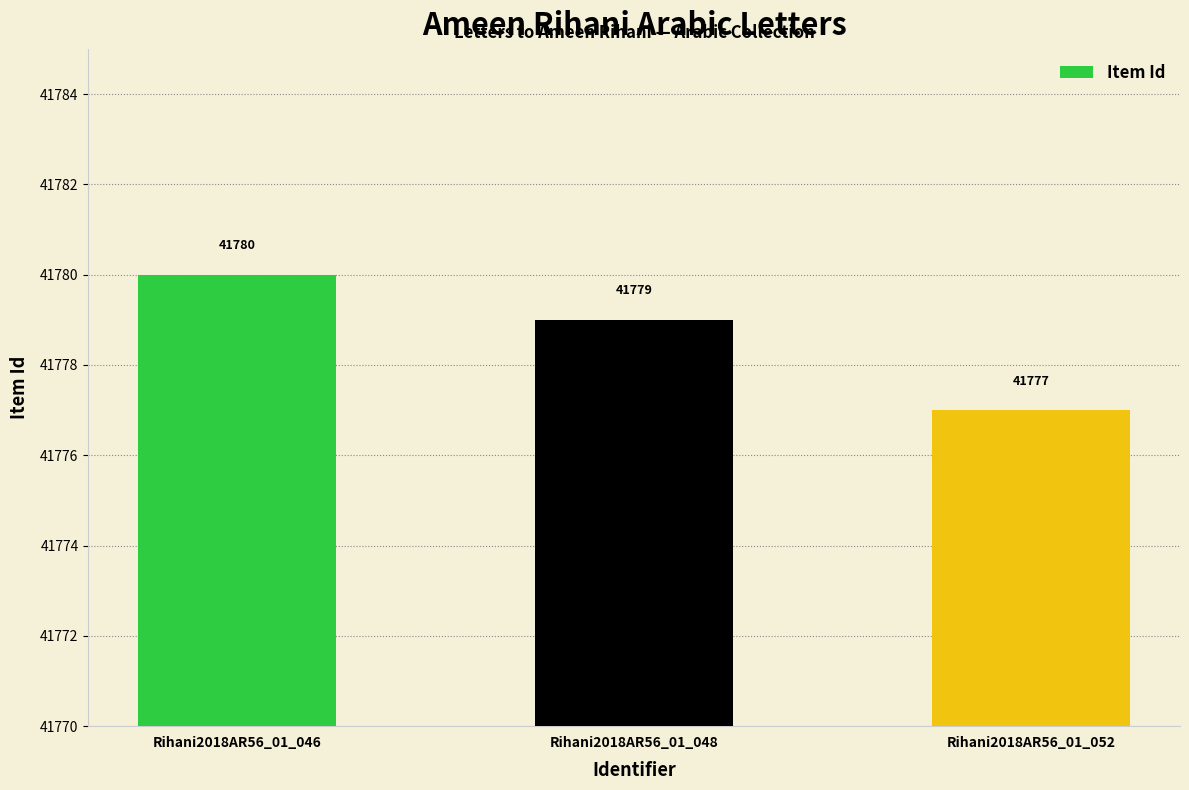

What is the value of the 1st bar from the left?

41780